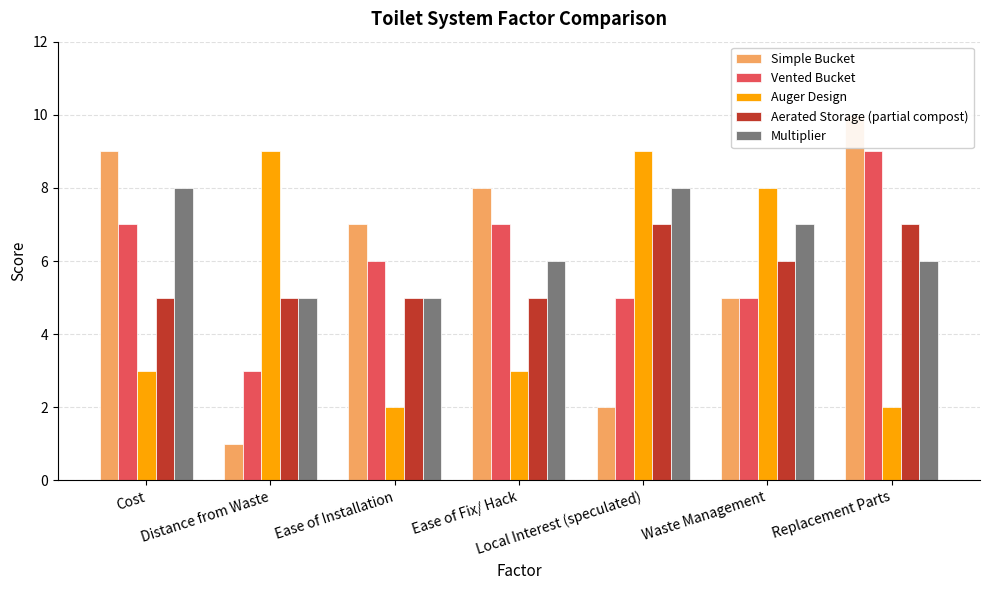

How many values in the Vented Bucket series are below 6?

3